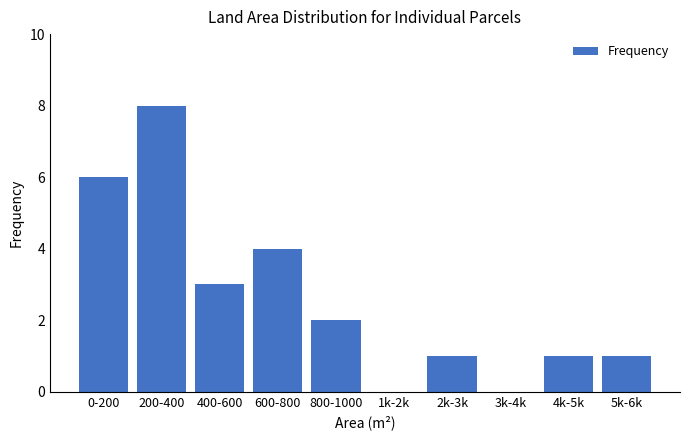

Reading right to left, what are all the values shown in this chart?

5k-6k=1	4k-5k=1	3k-4k=0	2k-3k=1	1k-2k=0	800-1000=2	600-800=4	400-600=3	200-400=8	0-200=6